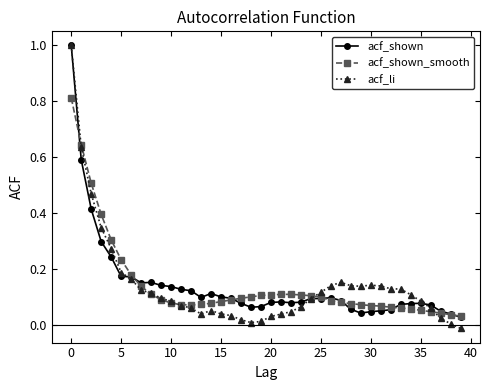

Which series has the largest range (max minus min)?

acf_li